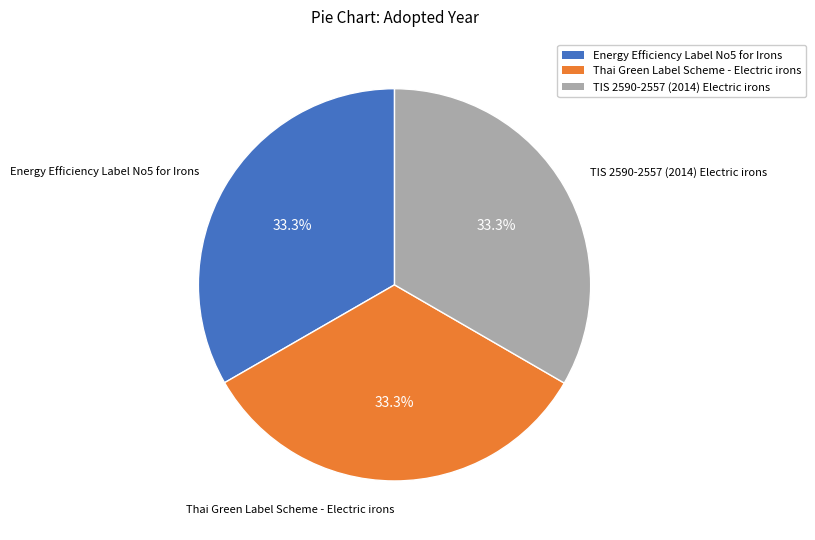

What is the ratio of the value at TIS 2590-2557 (2014) Electric irons to the value at Thai Green Label Scheme - Electric irons?

1.0